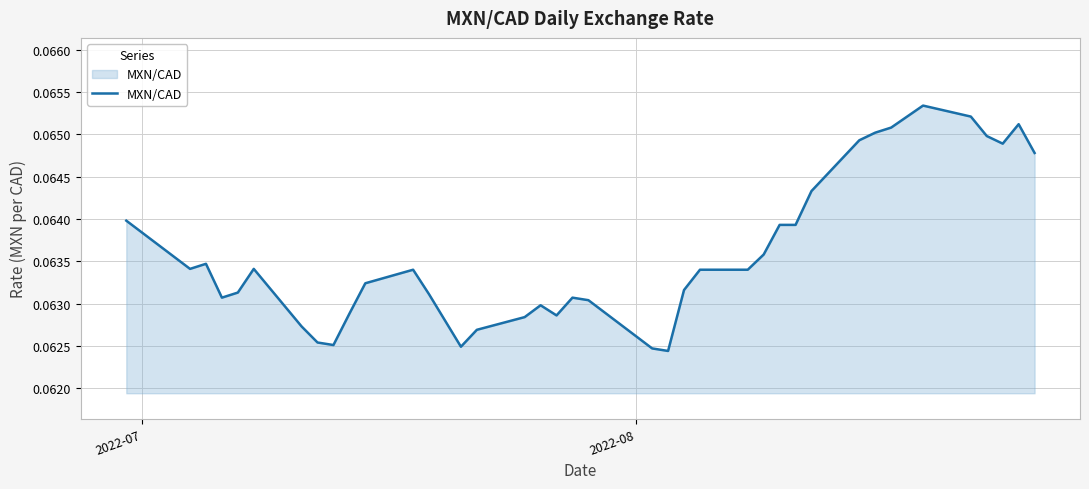

How many lines are shown in the chart?

1